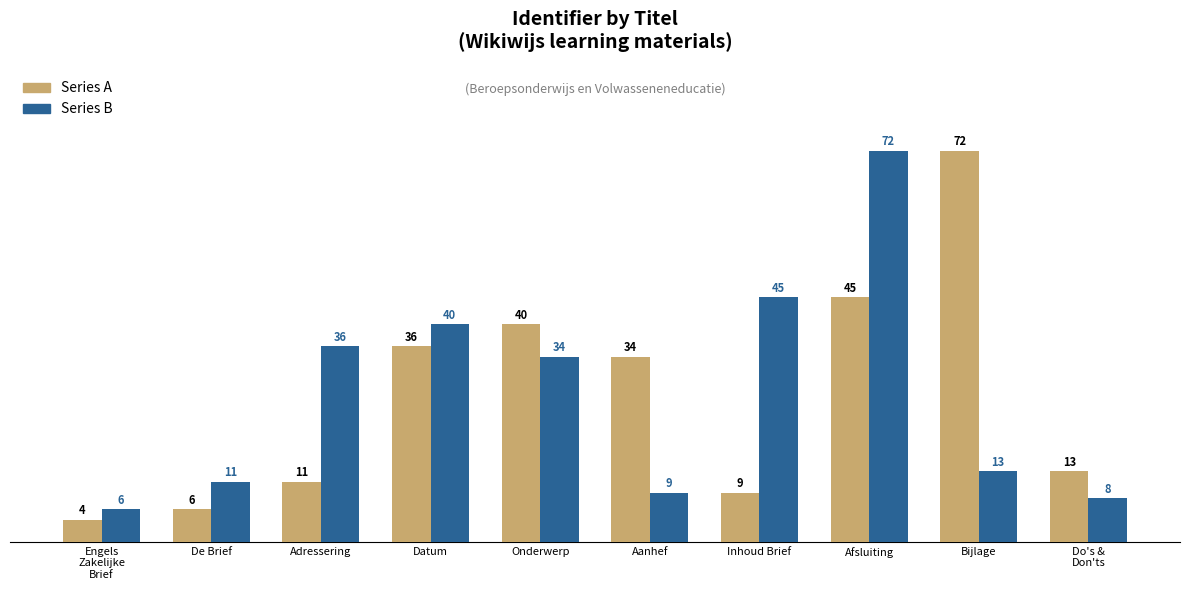

How many distinct data groups are displayed?

2